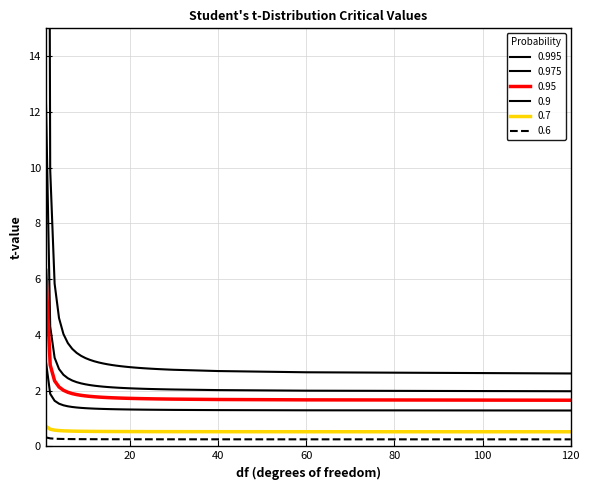

What are all the series names shown in the legend?

0.995, 0.975, 0.95, 0.9, 0.7, 0.6